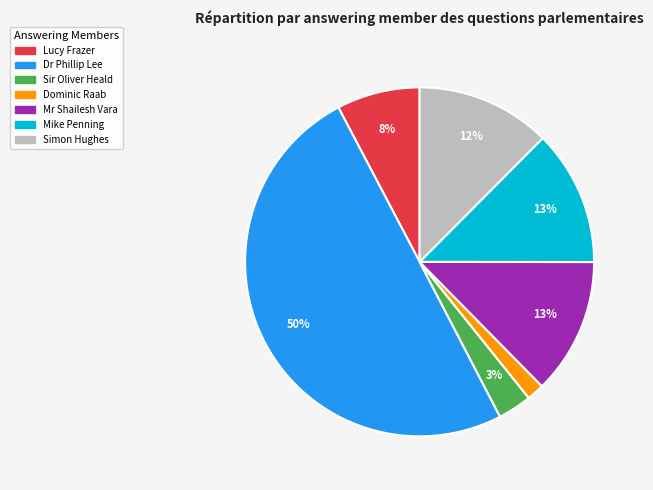

The Sir Oliver Heald slice represents 3% of the pie. True or false?

True